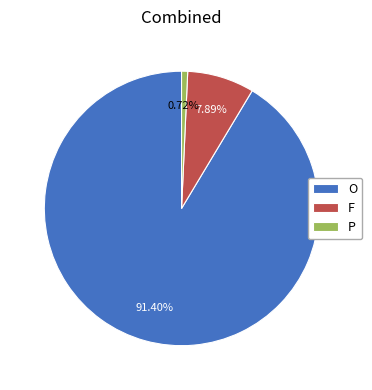

Between O and F, which is larger?

O